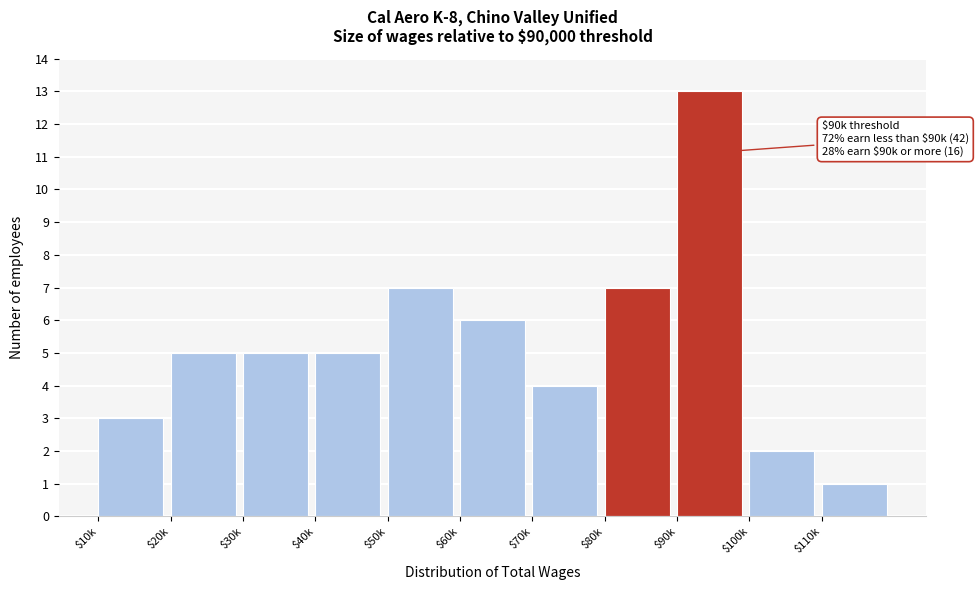

Reading right to left, transcribe all the data shown in this chart.

1	2	13	7	4	6	7	5	5	5	3